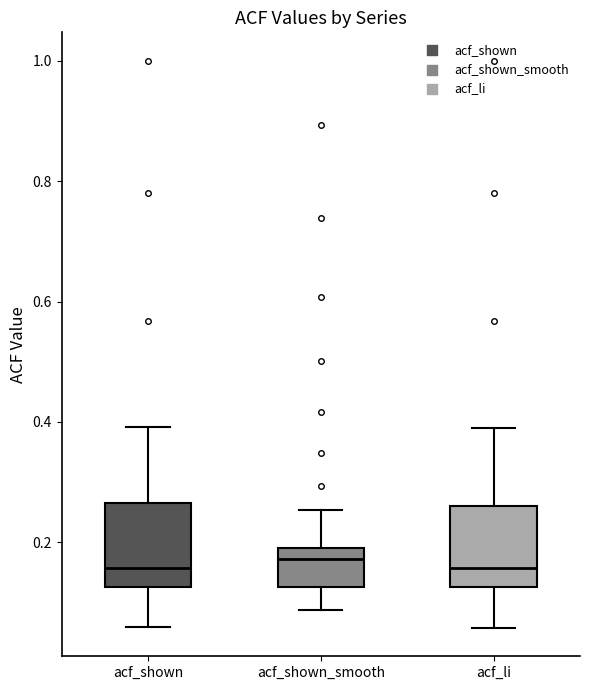

Where does the upper whisker of the box for acf_li end on the y-axis? The values are not printed on the chart, so give them approximately, as read against the axis.

0.40